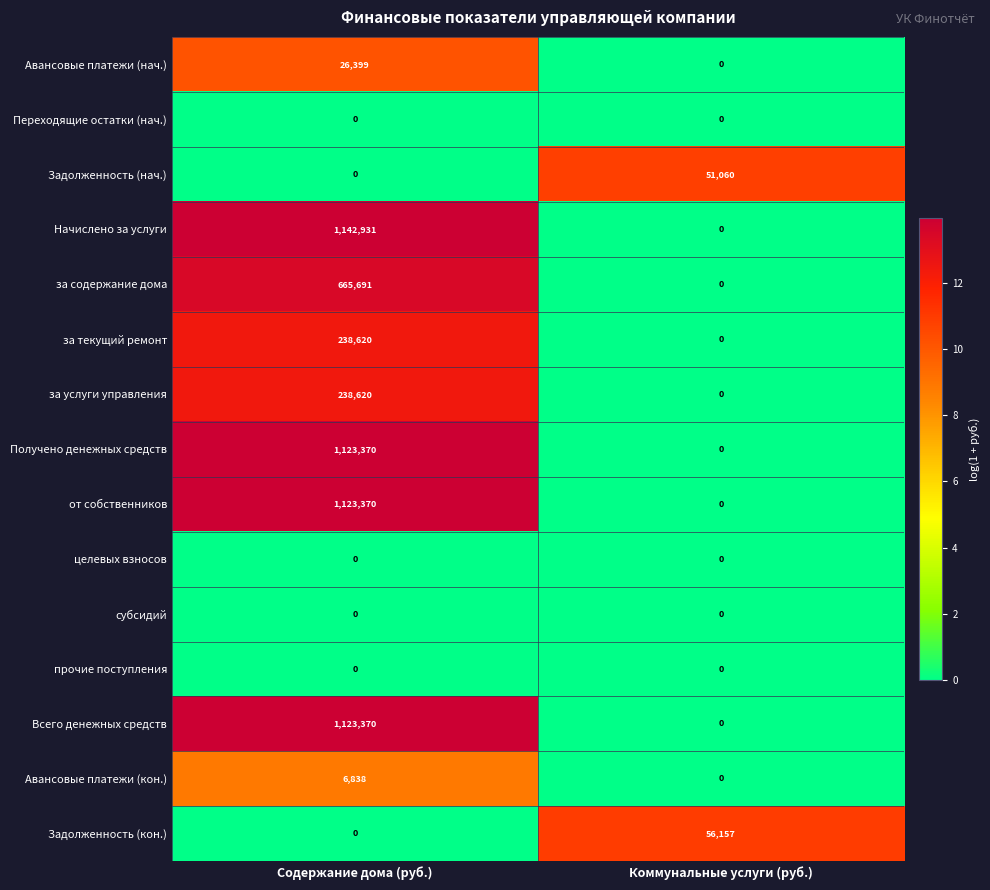

What is the sum of all за текущий ремонт values?

238620